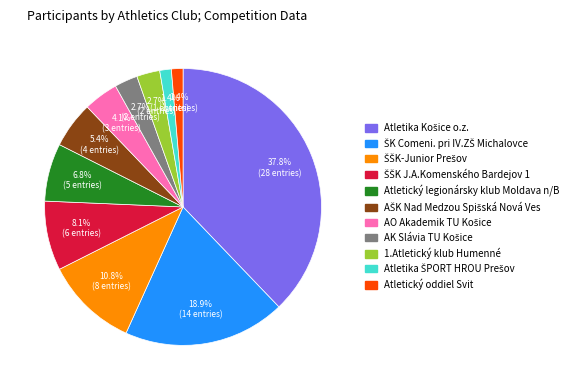

Does Atletický legionársky klub Moldava n/B represent more than half of the total?

No